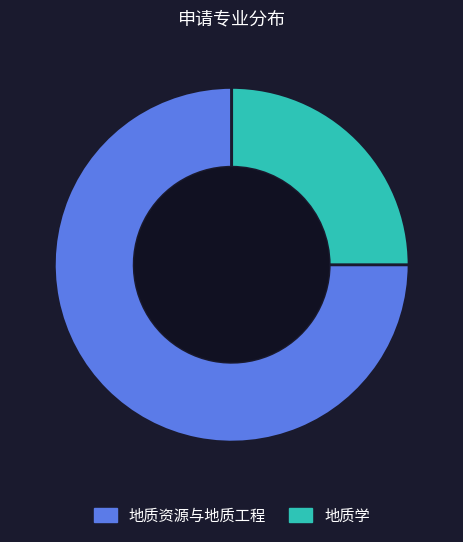

Which slice represents more than half of the pie?

地质资源与地质工程